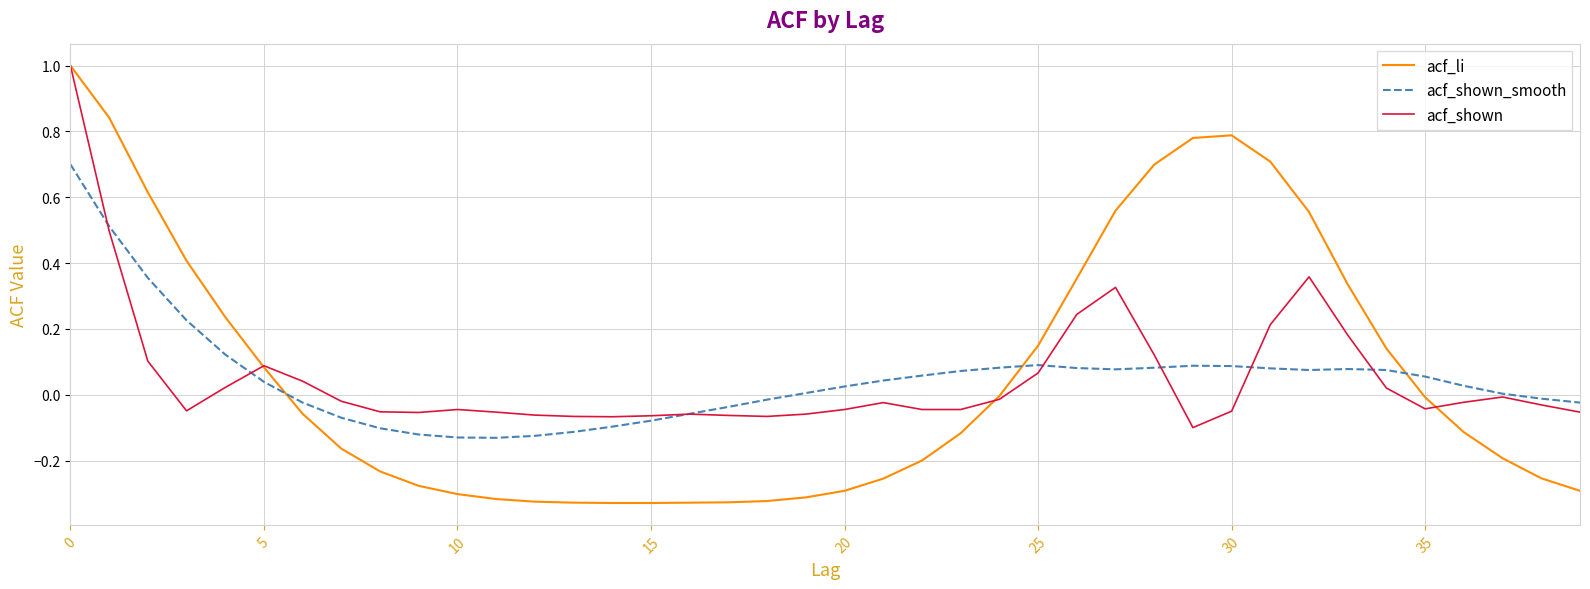

What is the greatest value displayed?

1.0